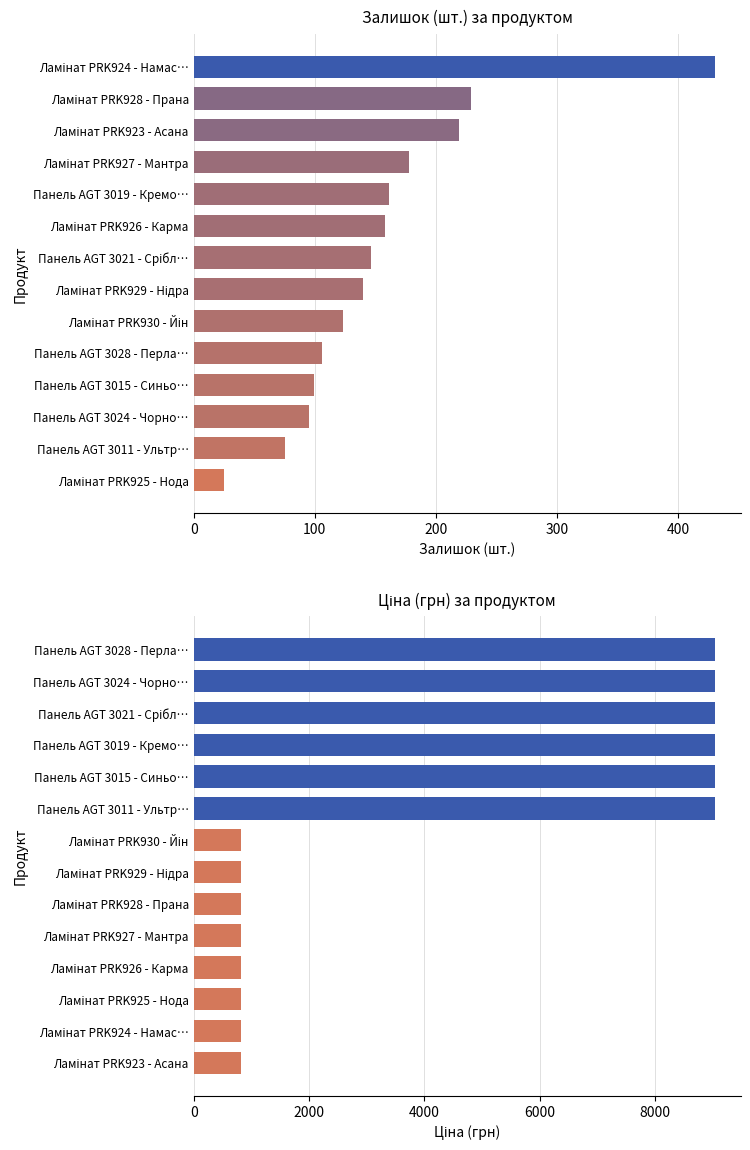

How many bars are there in total?

28